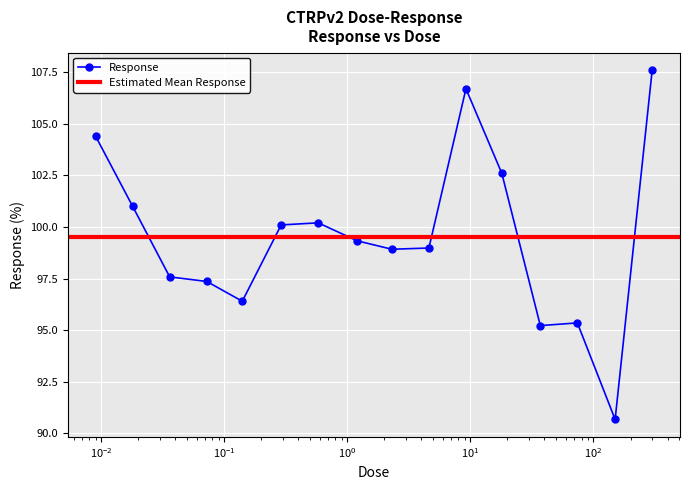

What is the minimum value shown in the chart?

90.7